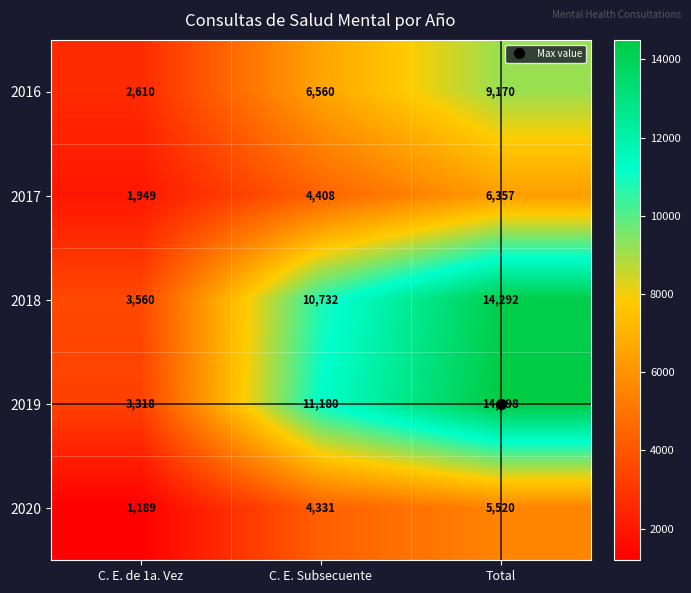

What is the difference between the second highest and minimum values in the 2016 series?

3950